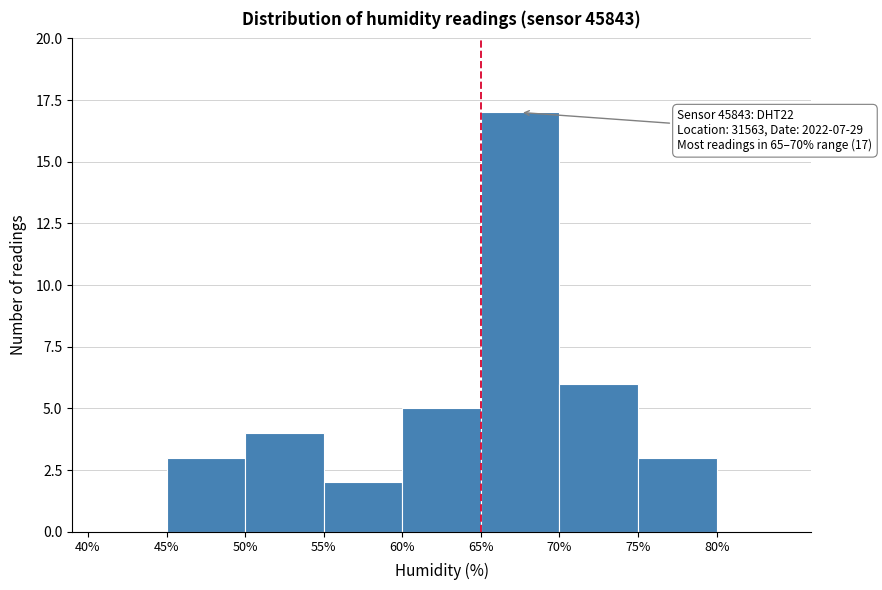

Over which range of the x-axis is the bar tallest?

65 to 70